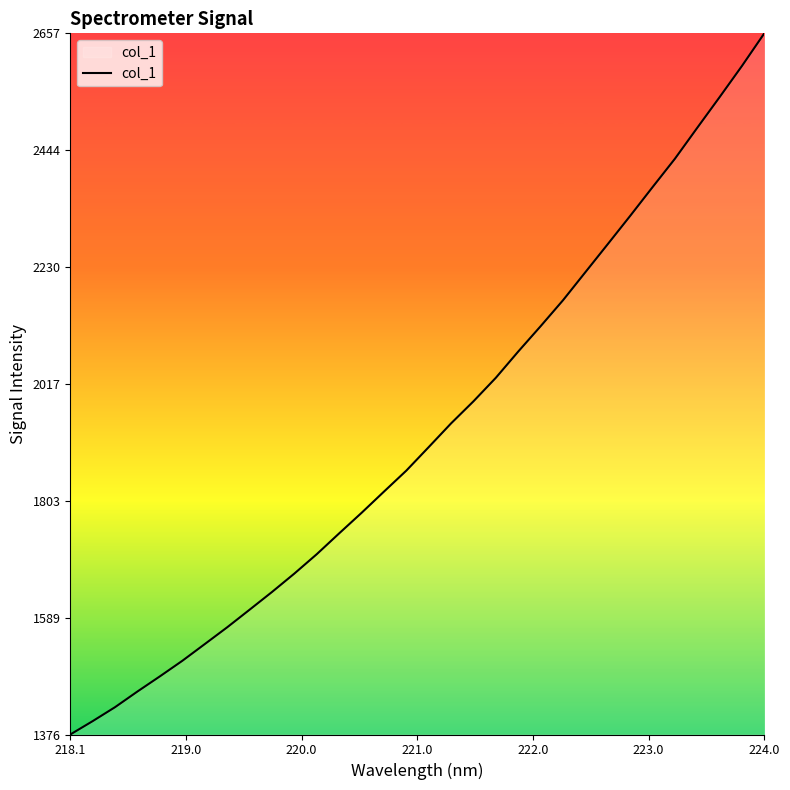

What is the greatest value displayed?

2657.3